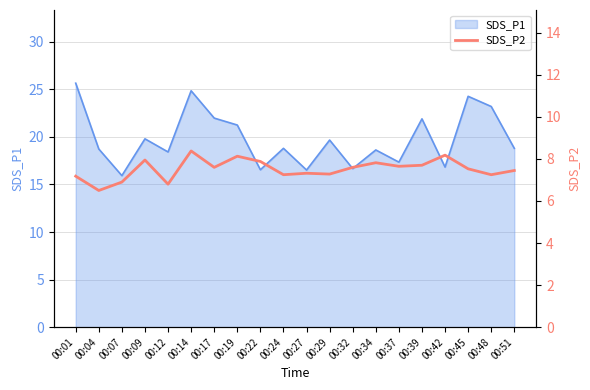

The SDS_P1 series shows 23.2 at 00:48. True or false?

True